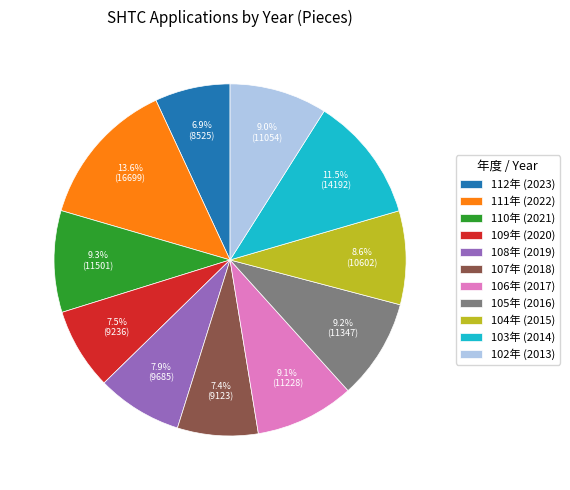

Is it true that 111年 (2022) is 28% of the pie?

False